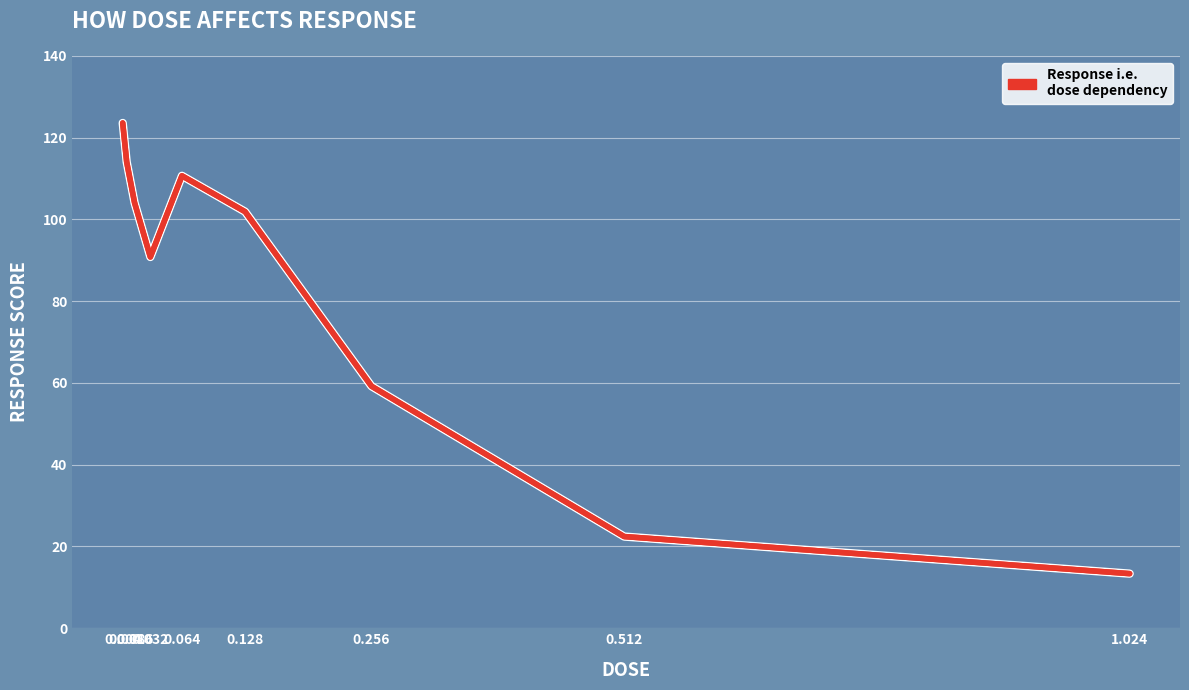

The chart shows a value of 21.1 at 1.024. True or false?

False